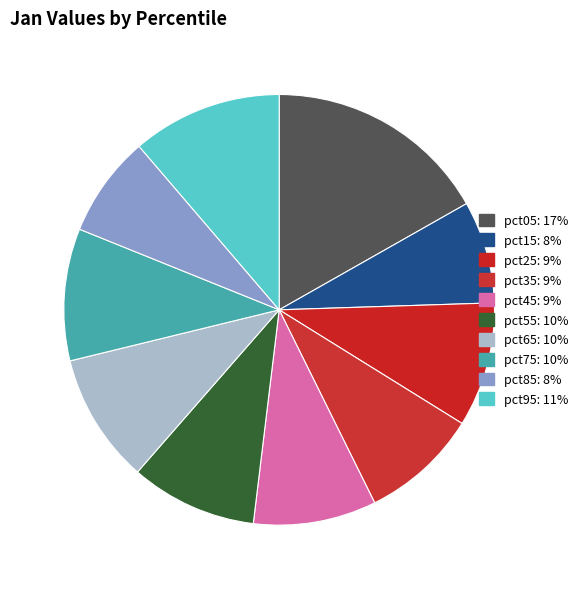

How many segments does this pie chart have?

10